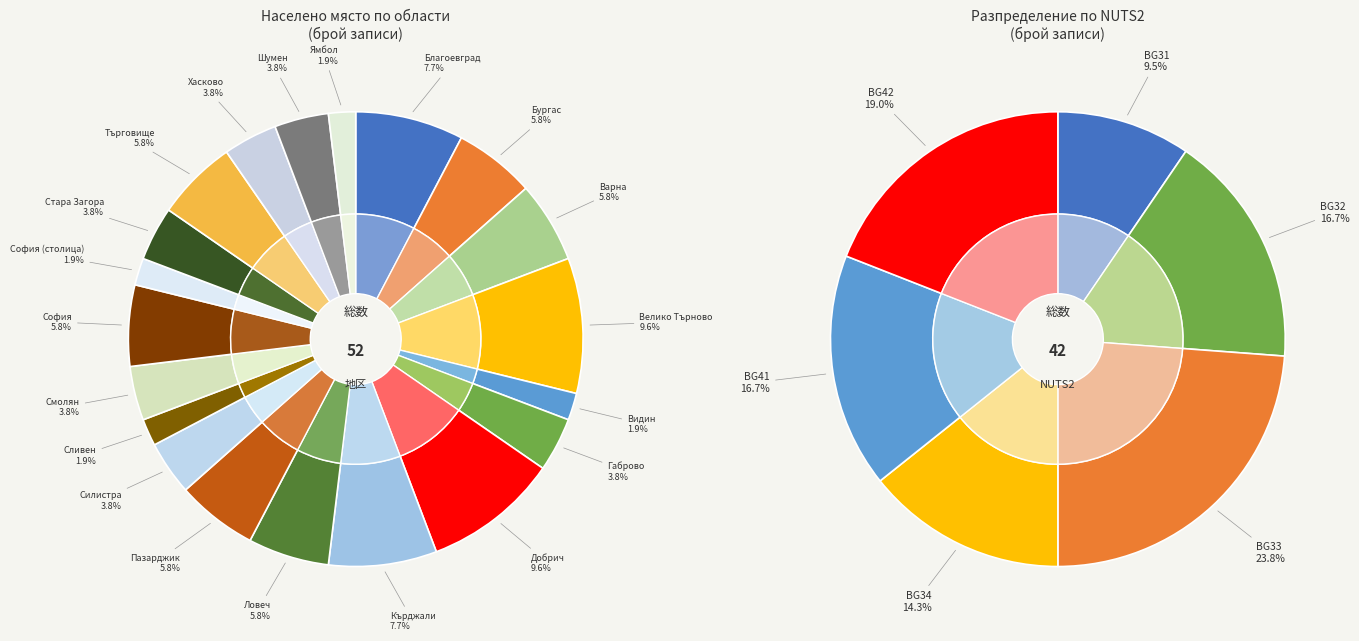

True or false: обл. Ямбол accounts for 1% of the total.

False